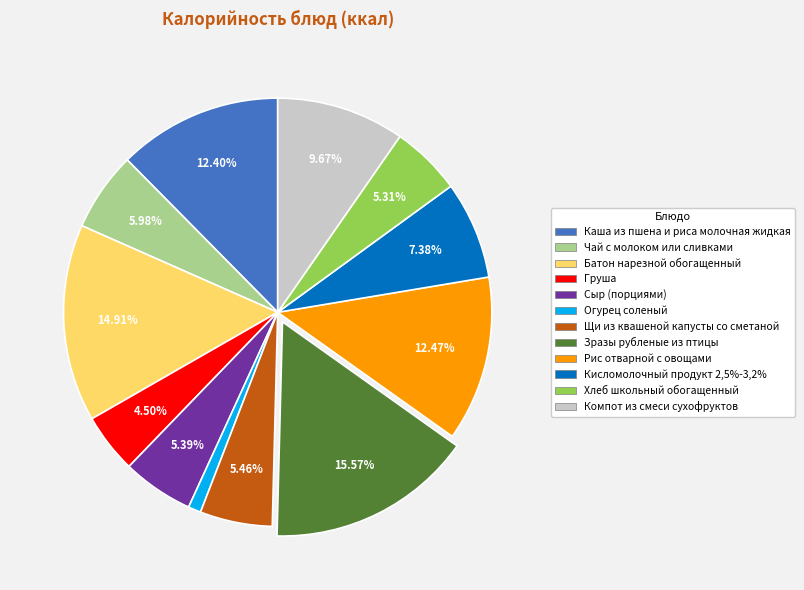

Which slice is the largest?

Зразы рубленые из птицы